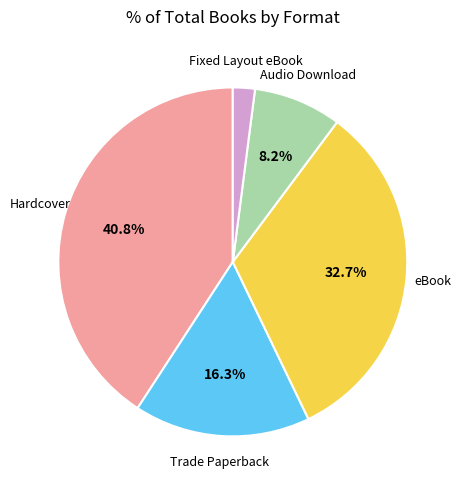

Is there any slice that represents more than half of the pie?

No